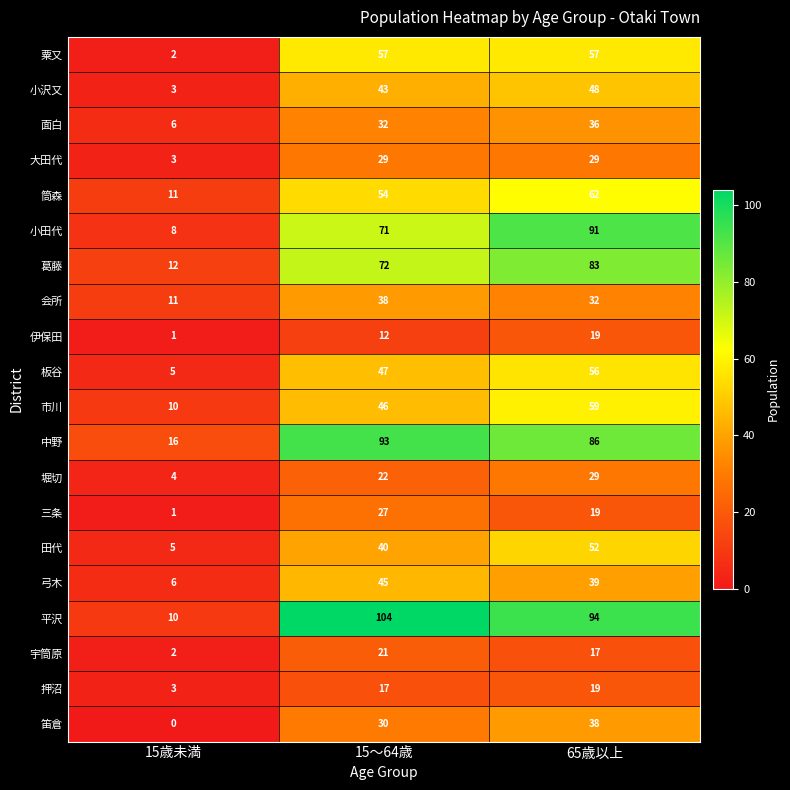

True or false: 宇筒原 has a value of 17 at 65歳以上.

True